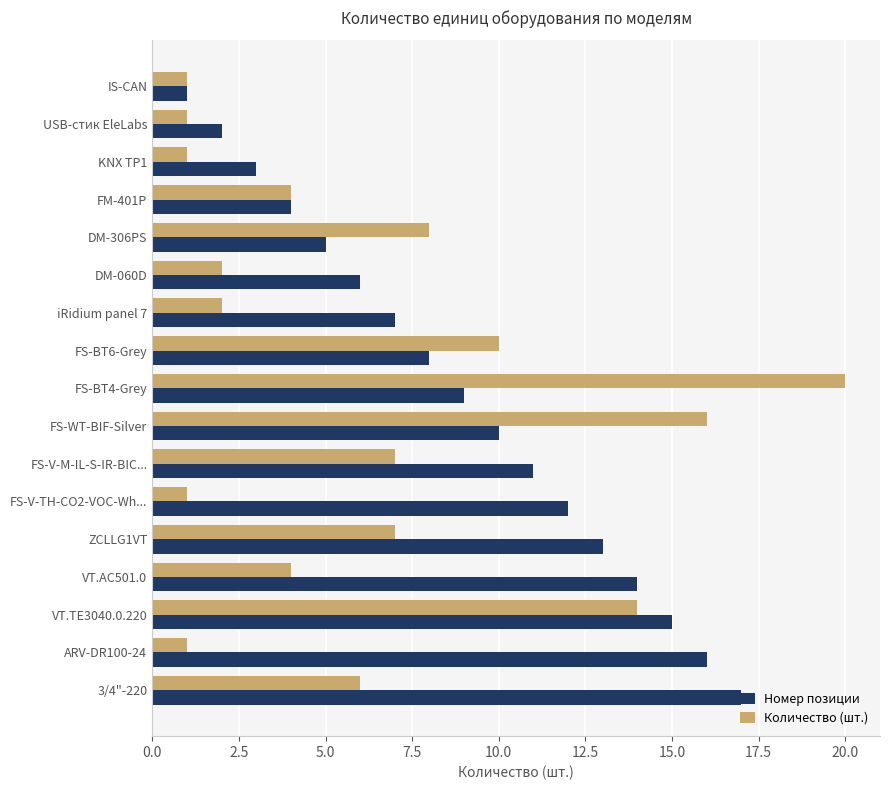

Is it true that Количество (шт.) equals 12 at ZCLLG1VT?

False